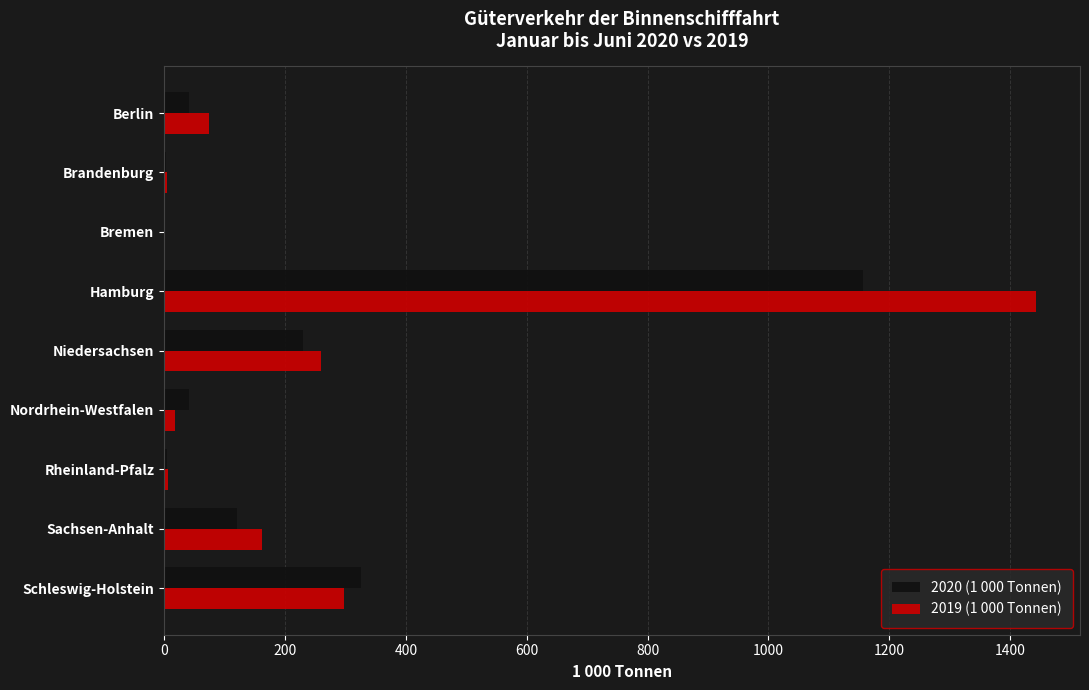

What is the highest value of the 2020 (1 000 Tonnen) series?

1155.9